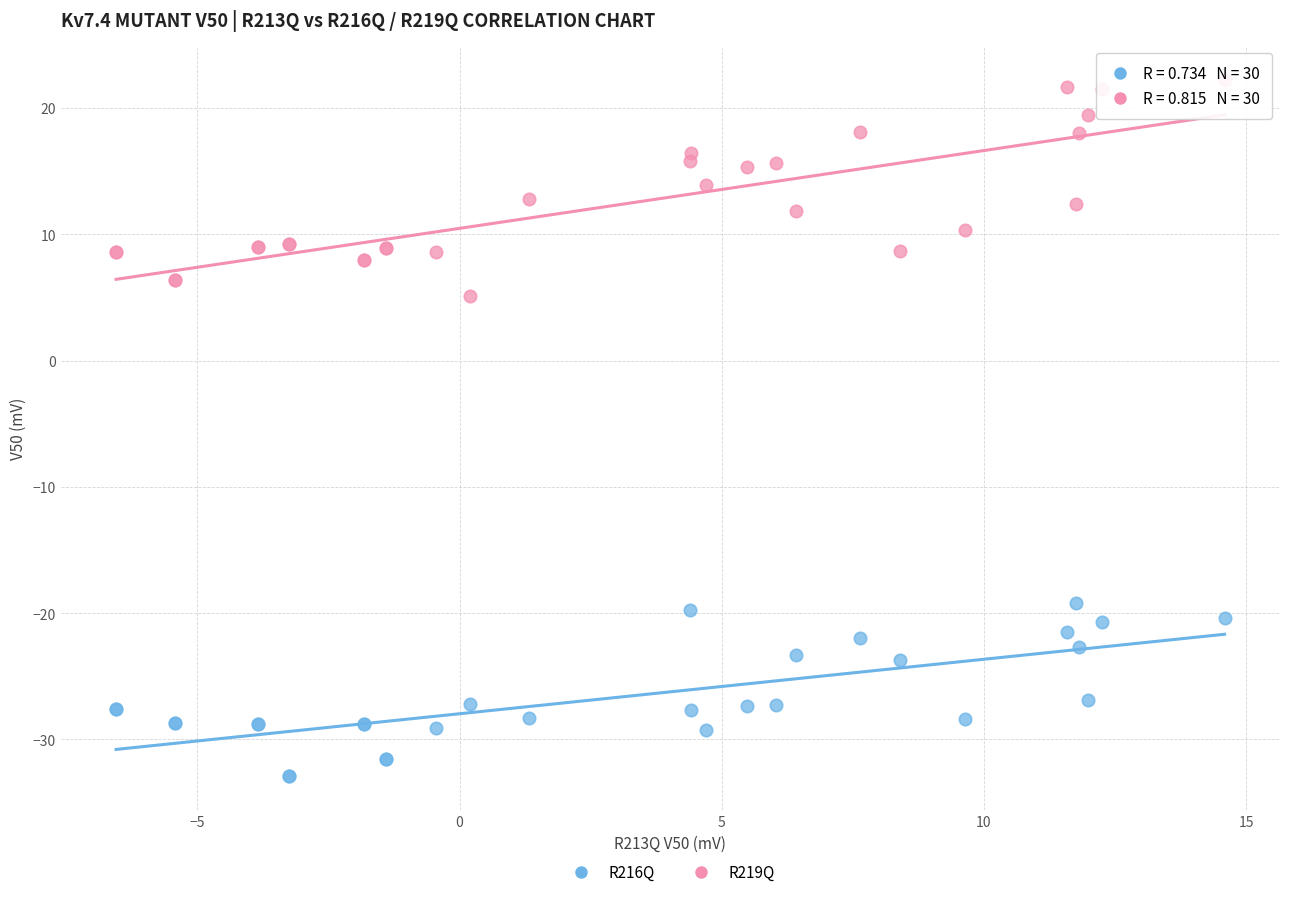

Which series contains the lowest Y value?

R216Q